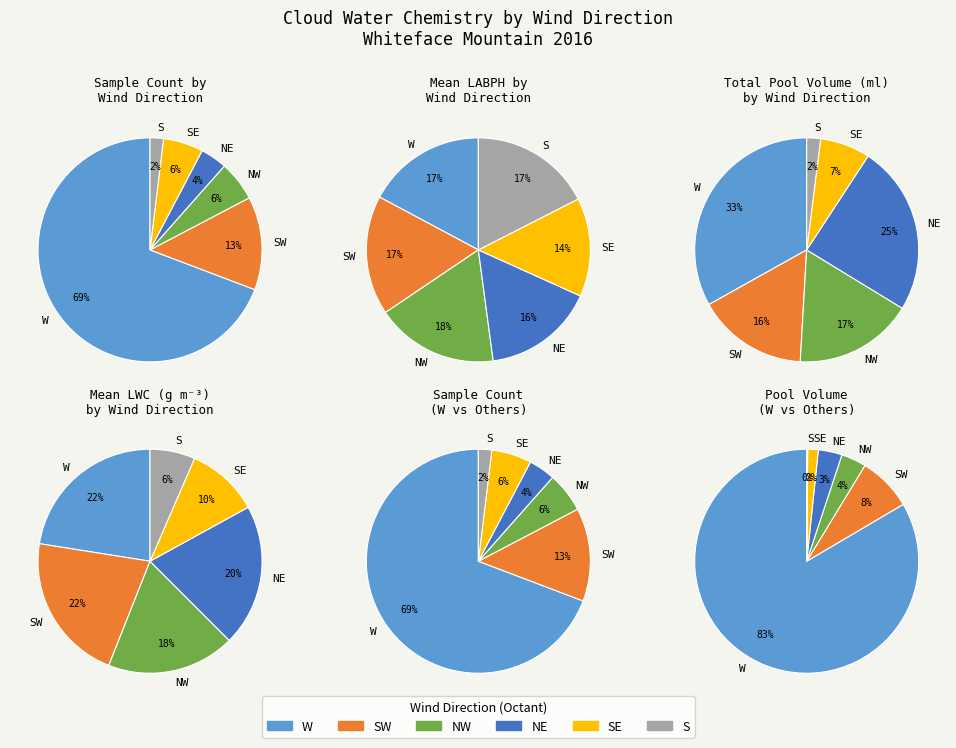

The SE slice represents 13% of the pie. True or false?

False